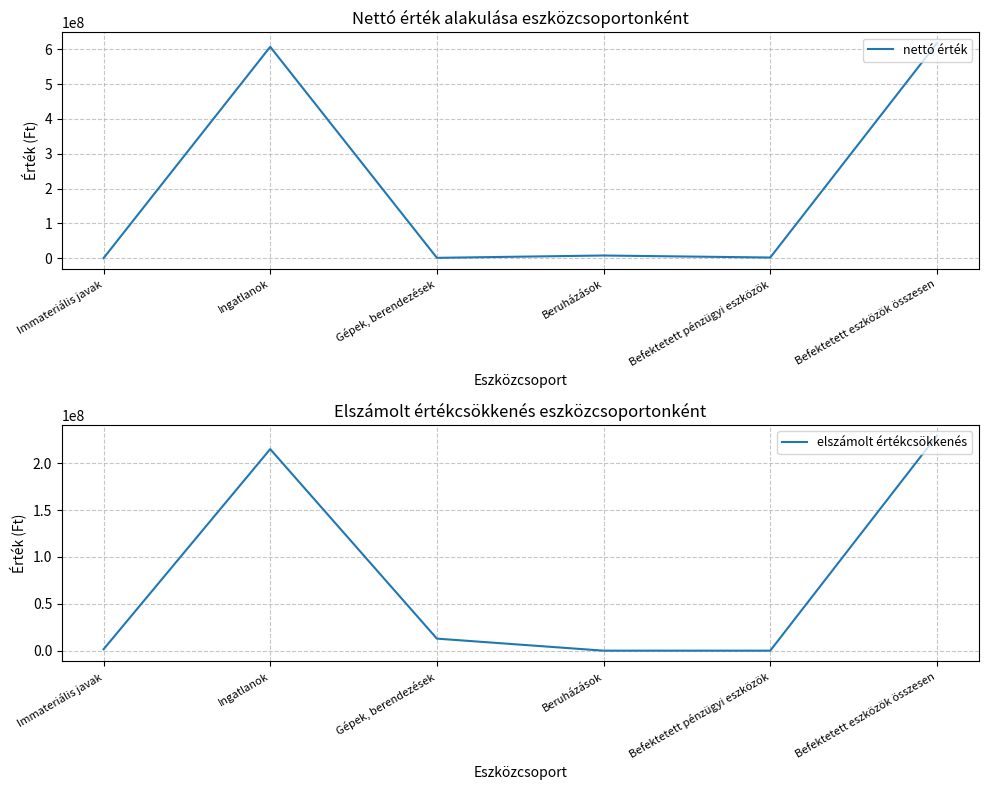

Between which two adjacent categories do elszámolt értékcsökkenés and nettó érték first intersect?

Immateriális javak and Ingatlanok